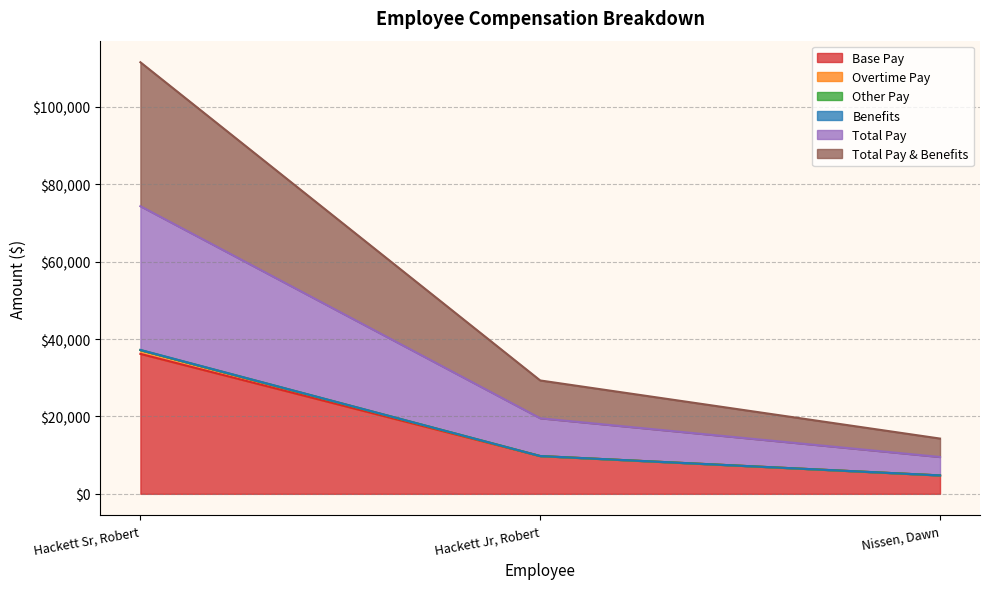

Which category has the lowest value in the Base Pay series?

Nissen, Dawn